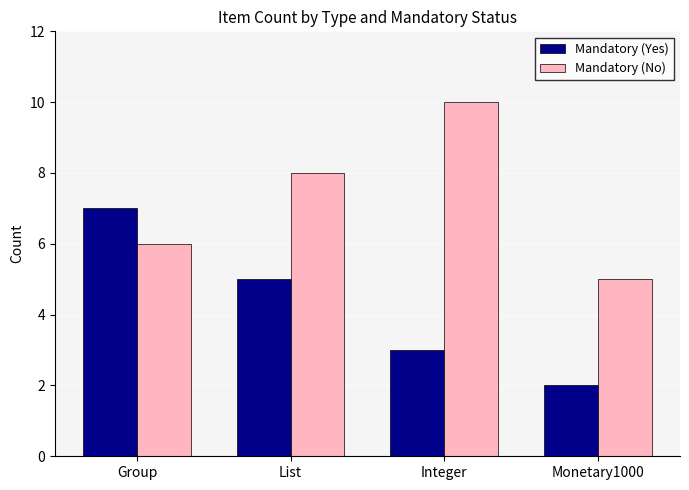

Which category has the highest value in the Mandatory (Yes) series?

Group